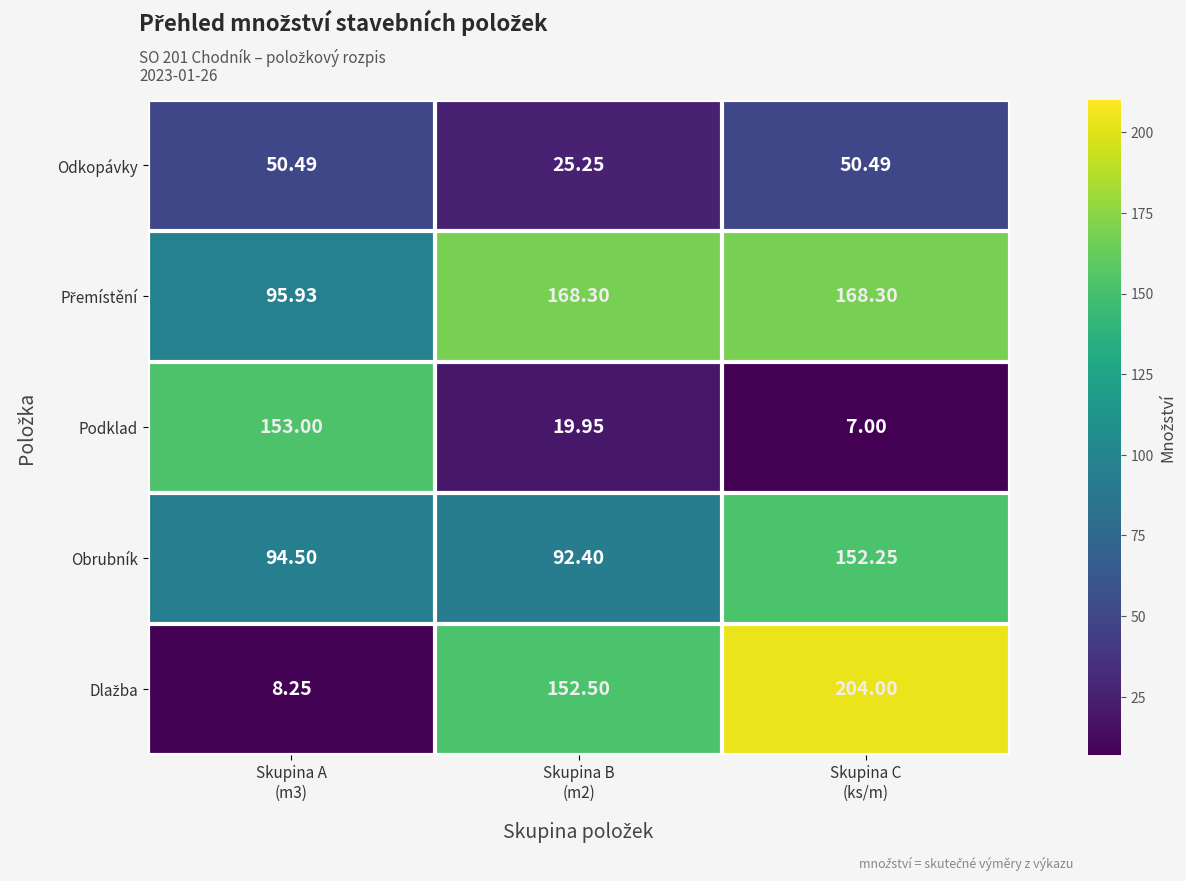

How many data points in Podklad are above 19?

2